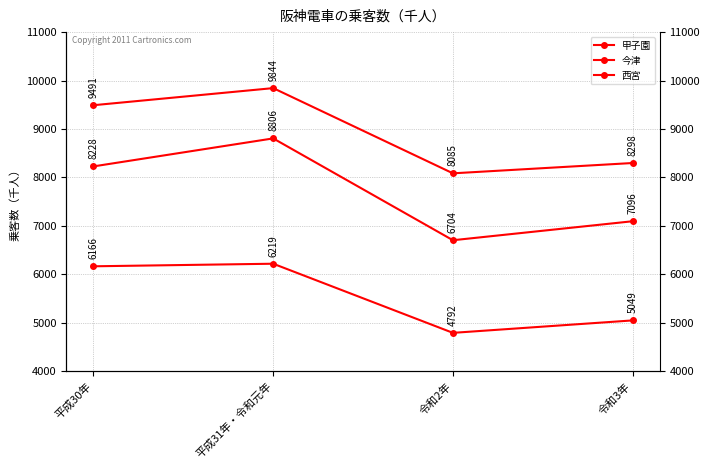

Which series has the widest spread of values?

西宮